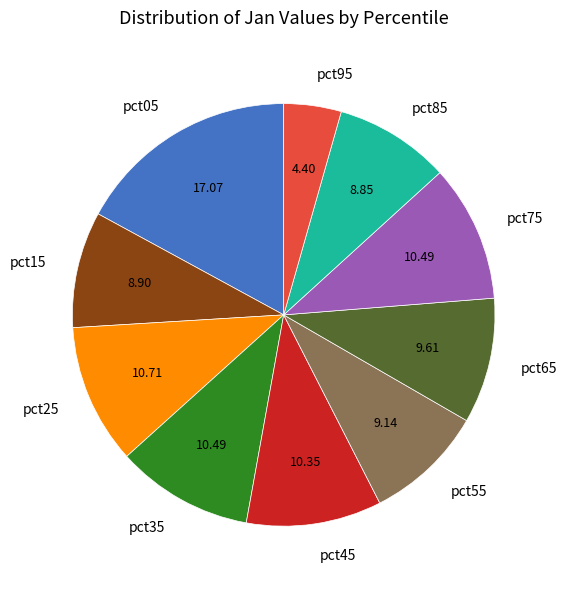

Count the number of slices in the pie.

10